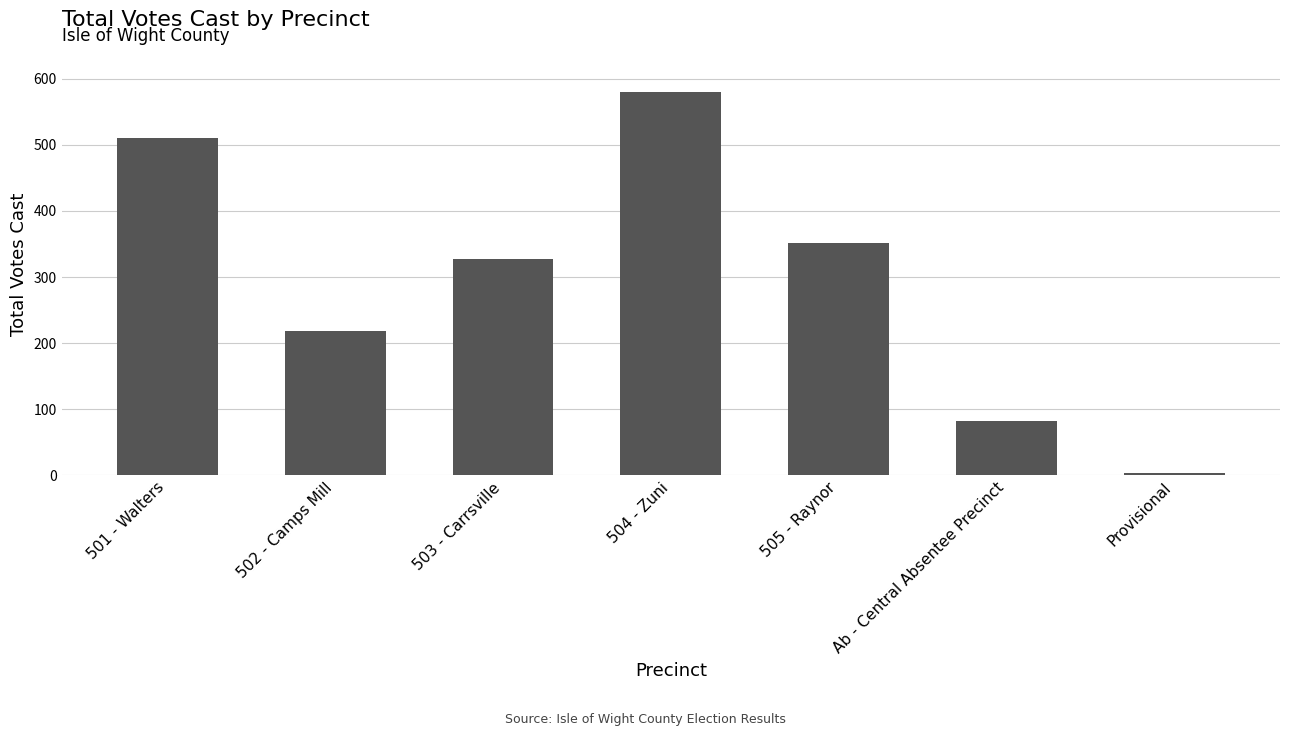

What position from the left is Provisional?

7